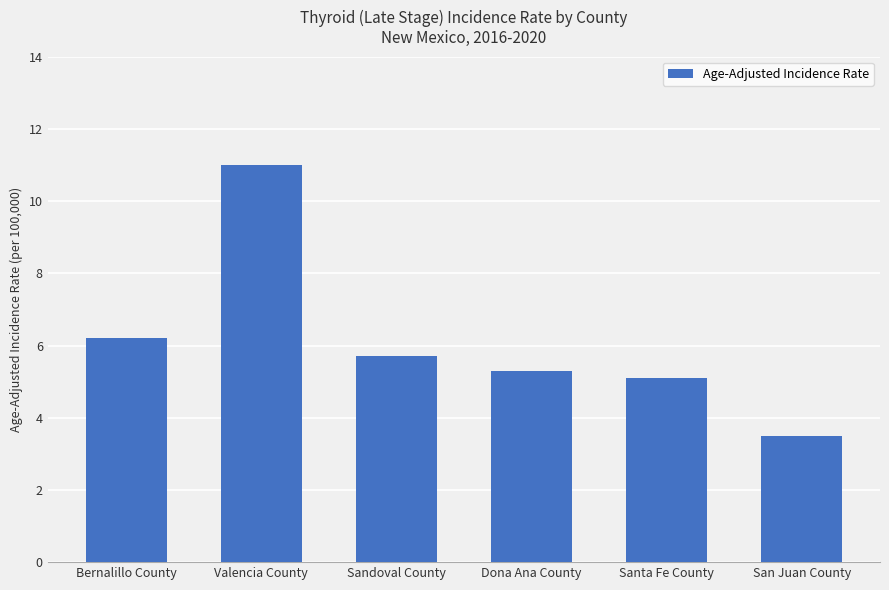

Count the number of data series in this chart.

1